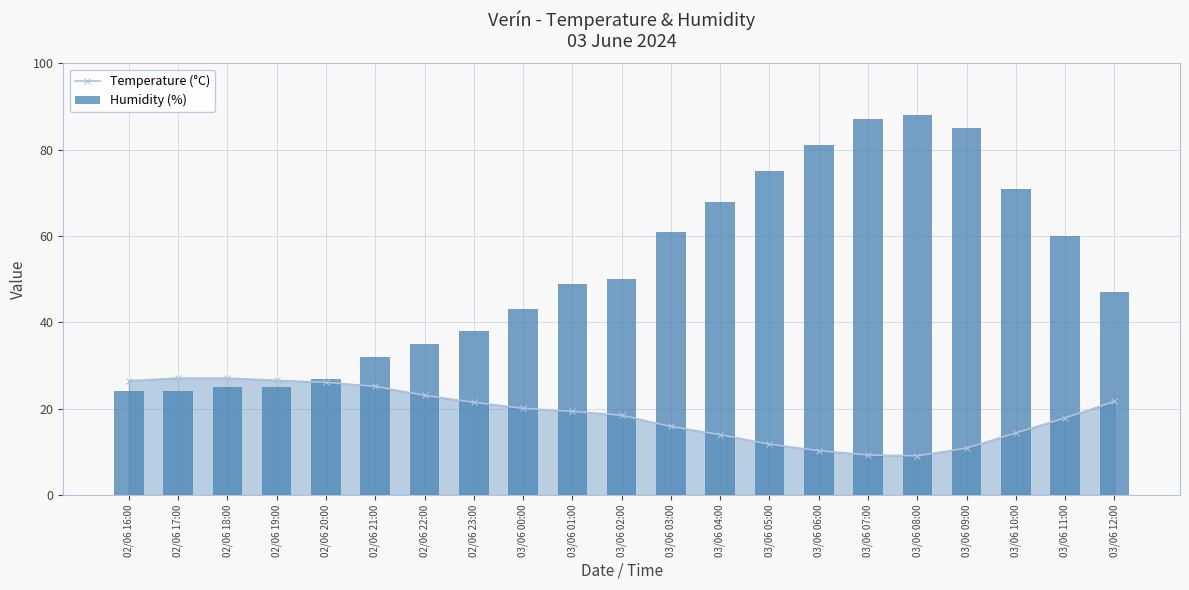

What is the value of the Humidity (%) bar at the 15th from the left?

81.0